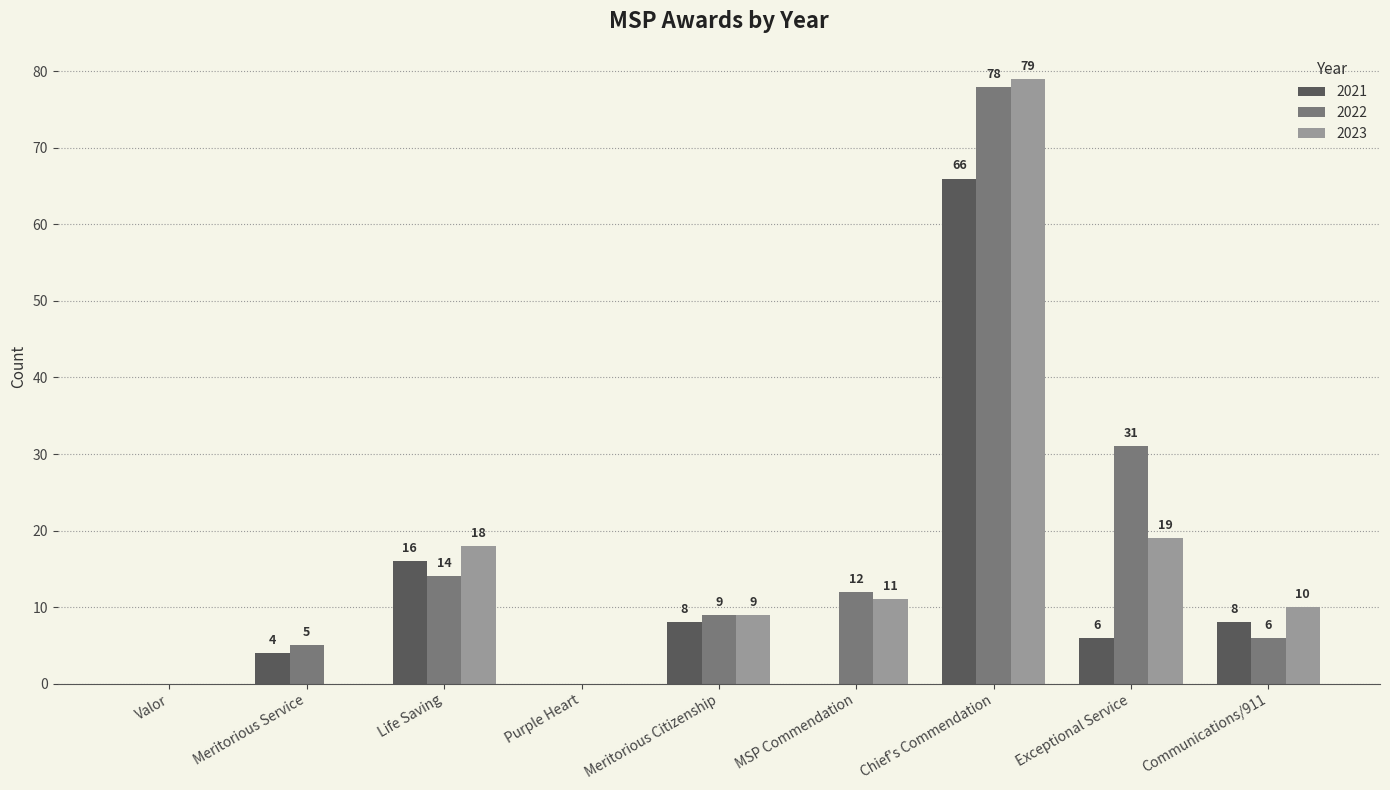

The 2023 series shows 9 at Meritorious Citizenship. True or false?

True